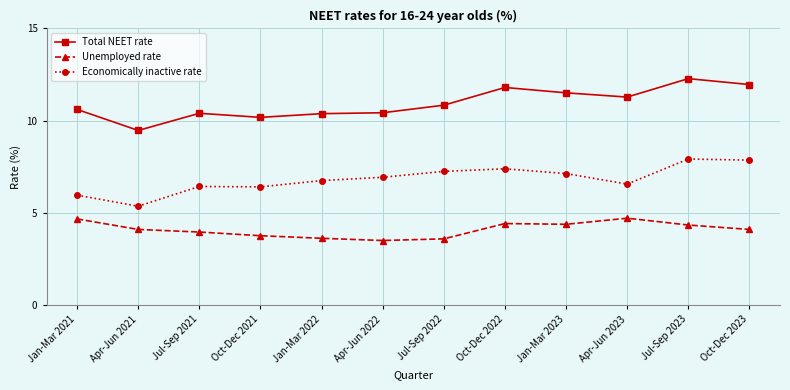

What is the label of the 8th point from the left?

Oct-Dec 2022